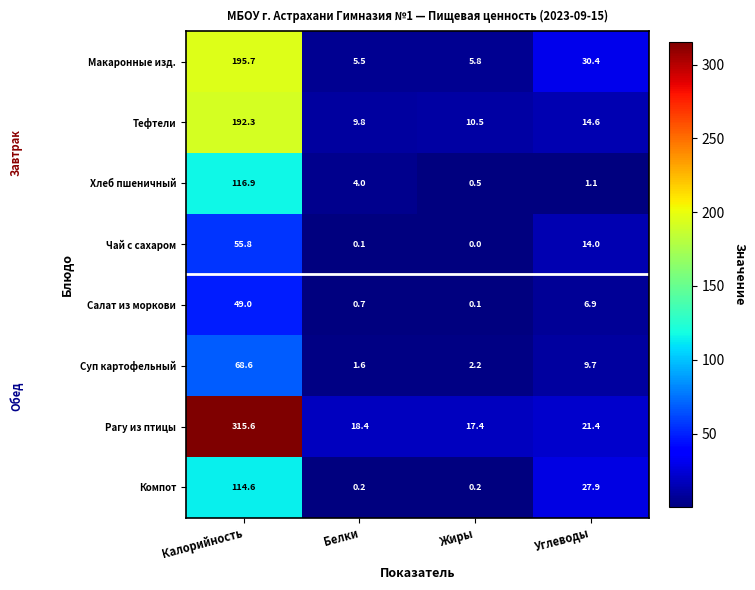

List the series in order of their peak value, highest first.

Рагу из птицы, Макаронные изд., Тефтели, Хлеб пшеничный, Компот, Суп картофельный, Чай с сахаром, Салат из моркови